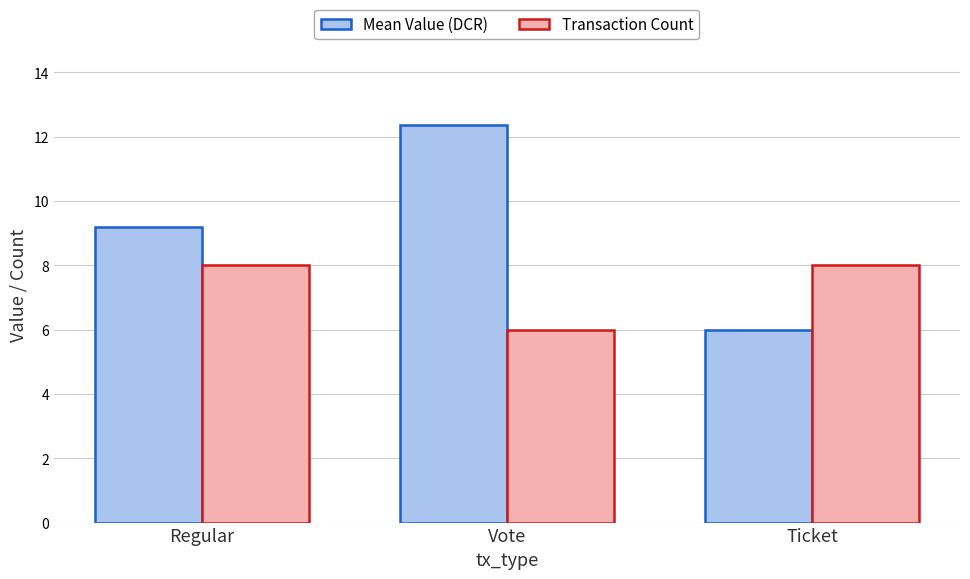

The Transaction Count series shows 8.0 at Regular. True or false?

True